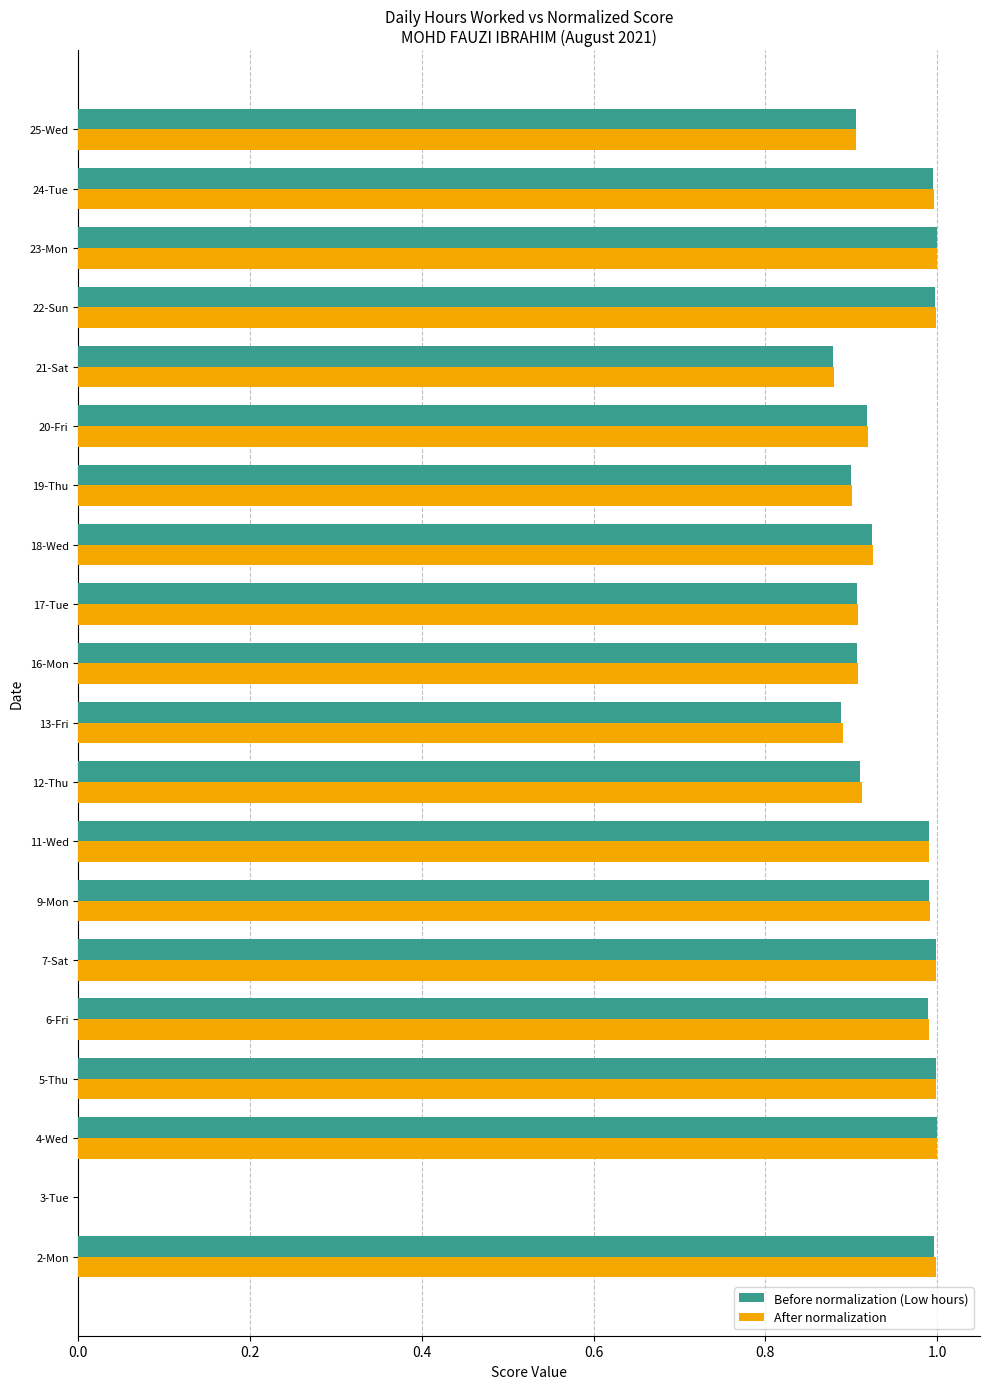

What is the total value across all series at 22-Sun?

2.0